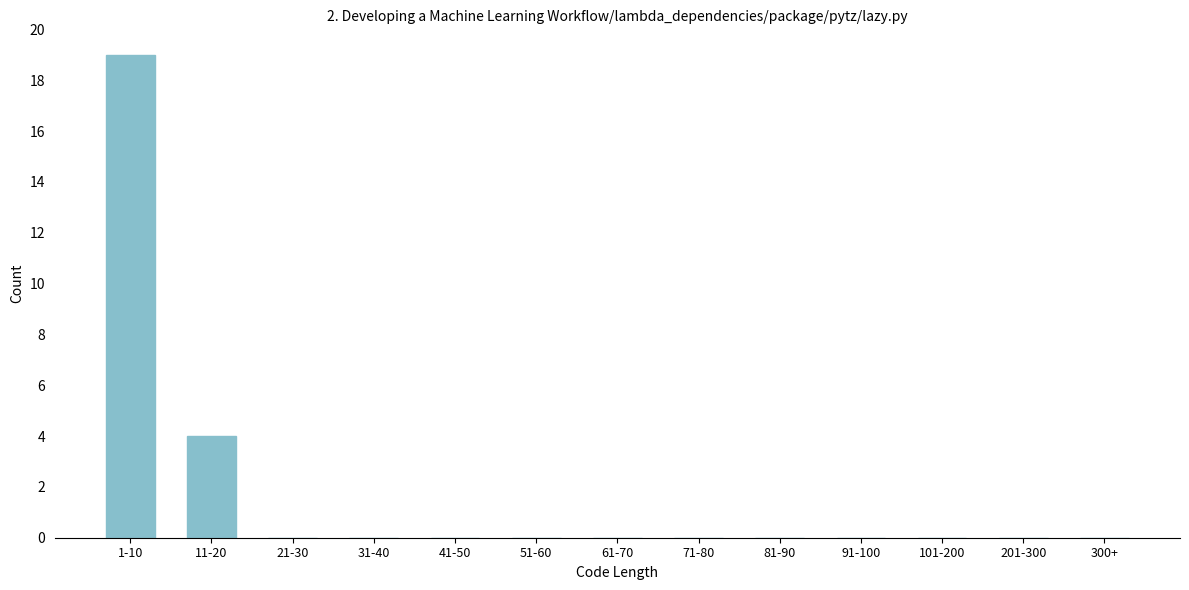

Reading right to left, what are all the values shown in this chart?

300+=0	201-300=0	101-200=0	91-100=0	81-90=0	71-80=0	61-70=0	51-60=0	41-50=0	31-40=0	21-30=0	11-20=4	1-10=19